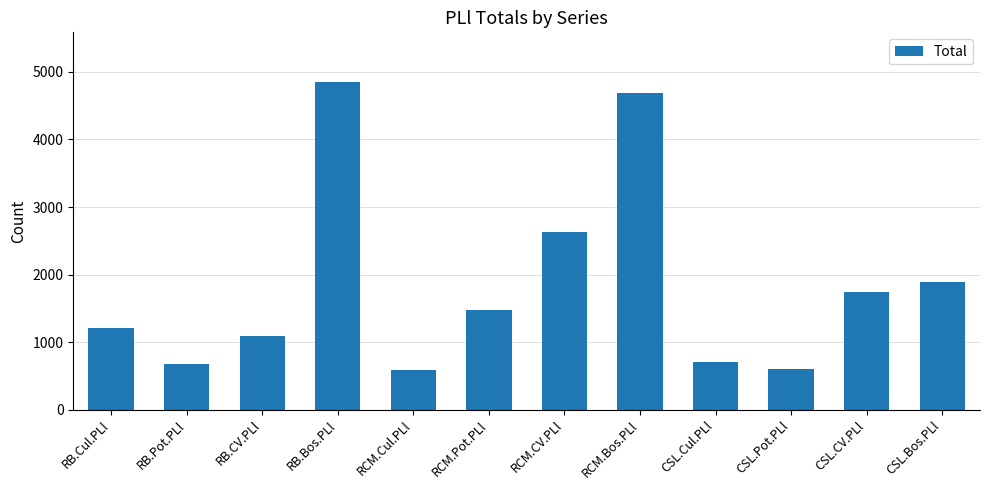

What is the approximate value at CSL.Cul.PLl?

703